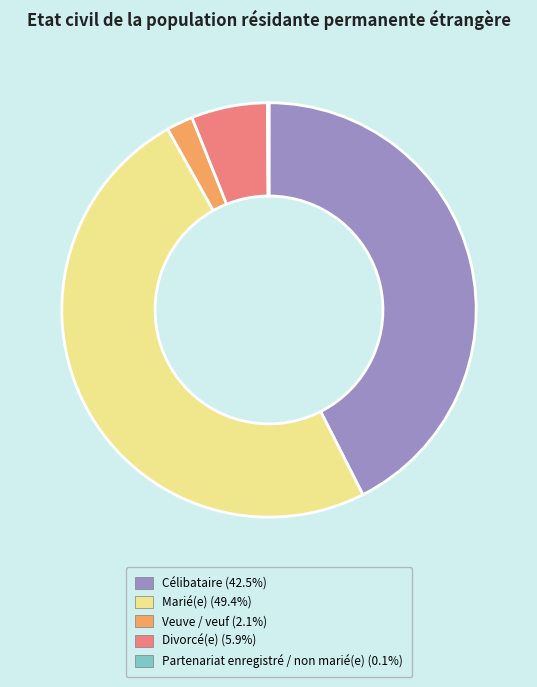

What is the ratio of the value at Marié(e) to the value at Divorcé(e)?

8.3